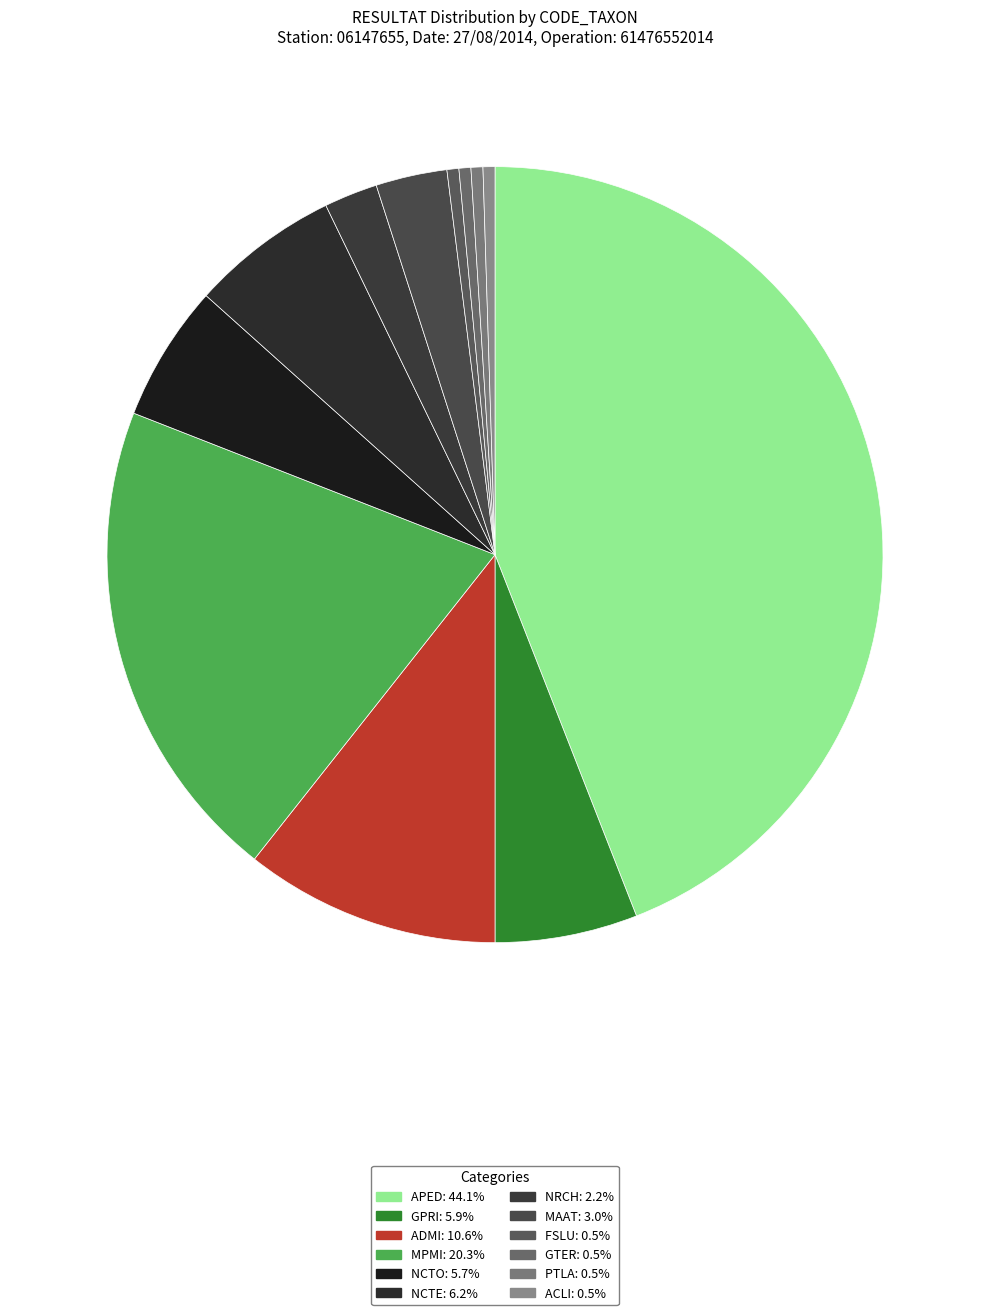

Do ADMI and MAAT together represent more than half of the pie?

No